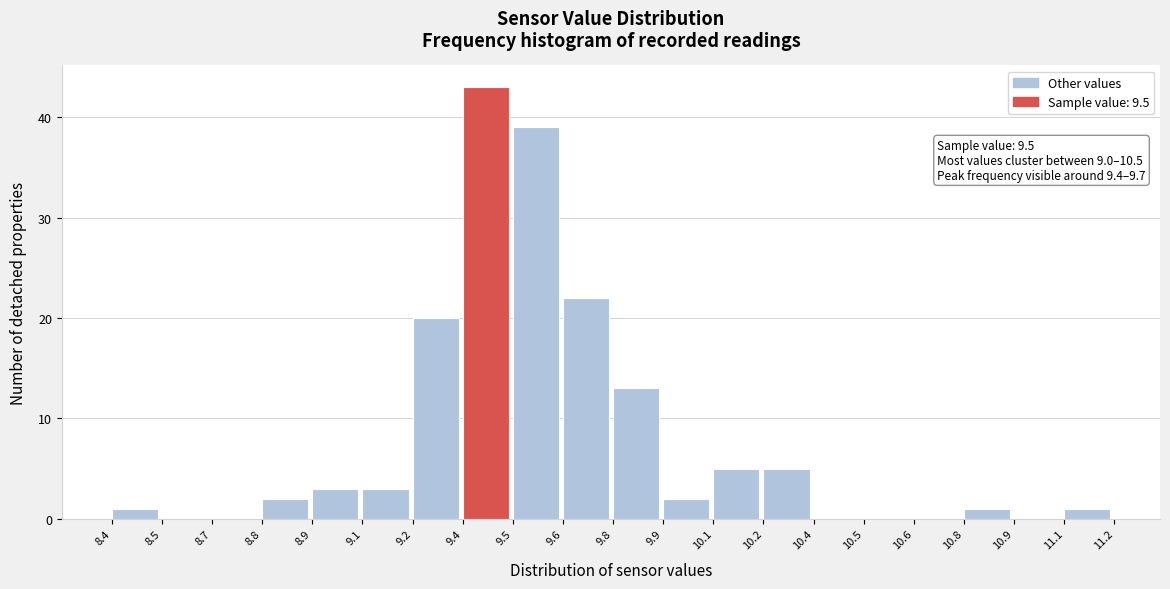

Reading right to left, extract all data points from this chart.

11.1=1	10.9=0	10.8=1	10.6=0	10.5=0	10.4=0	10.2=5	10.1=5	9.9=2	9.8=13	9.6=22	9.5=39	9.4=43	9.2=20	9.1=3	8.9=3	8.8=2	8.7=0	8.5=0	8.4=1